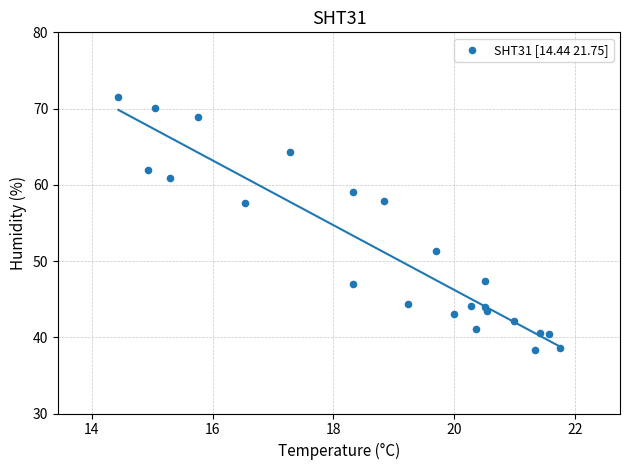

What is the range of X values (max minus min)?

7.3